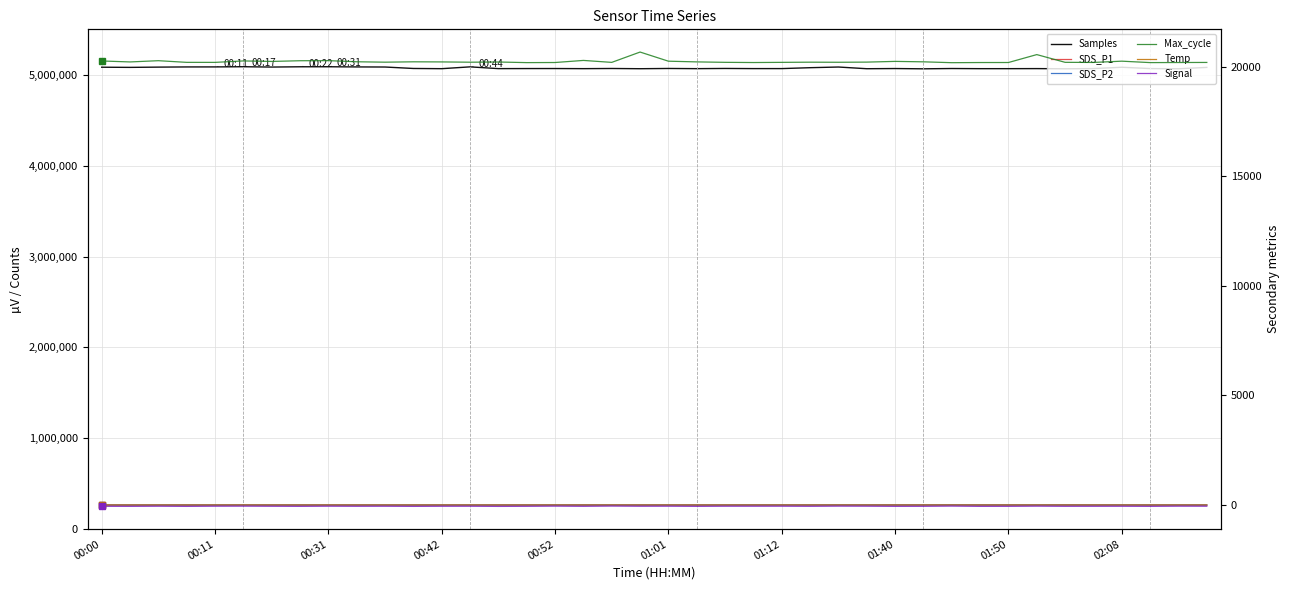

The Signal series shows -53.0 at 22. True or false?

True